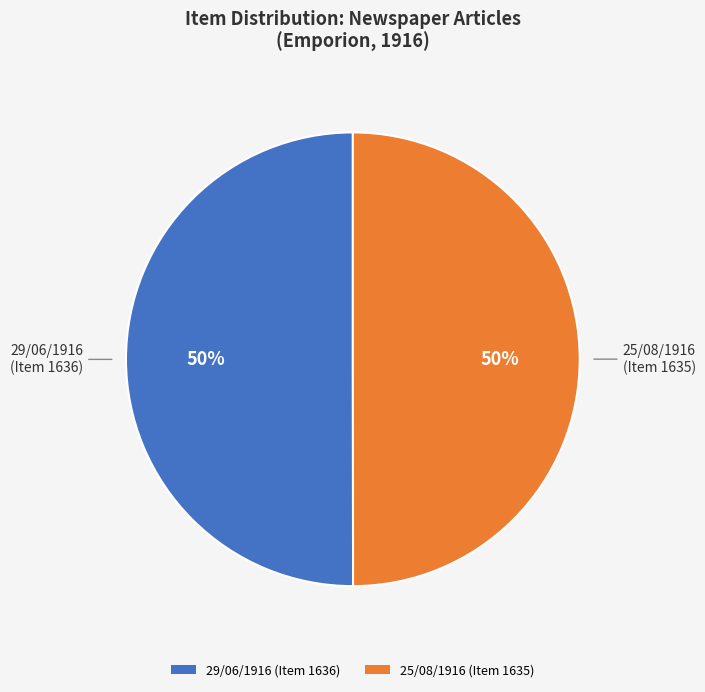

To the nearest percent, what is the combined percentage of 29/06/1916 (Item 1636) and 25/08/1916 (Item 1635)?

100%